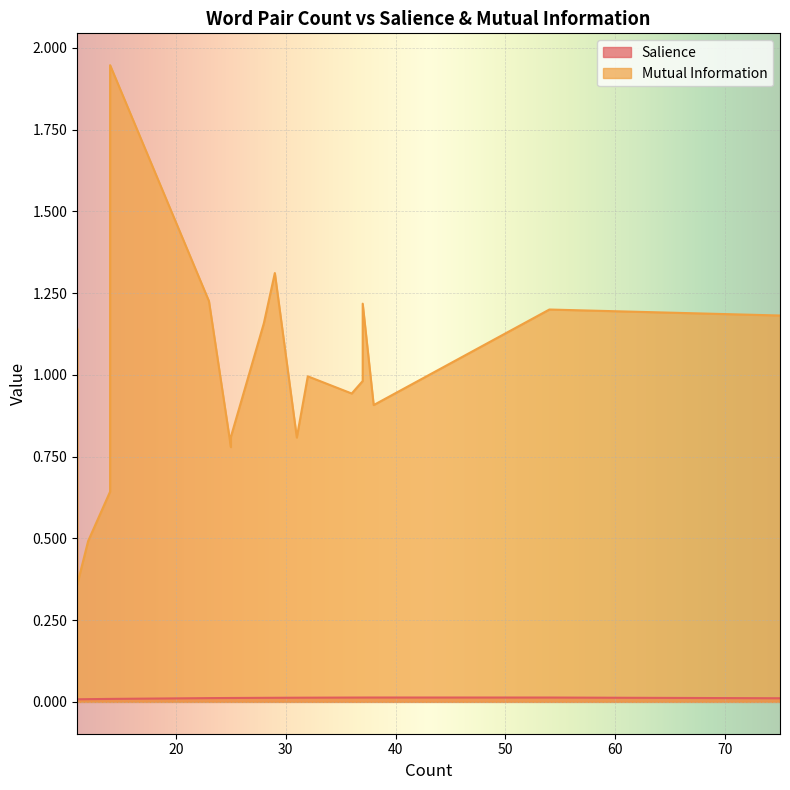

Which series has the largest range (max minus min)?

Mutual Information